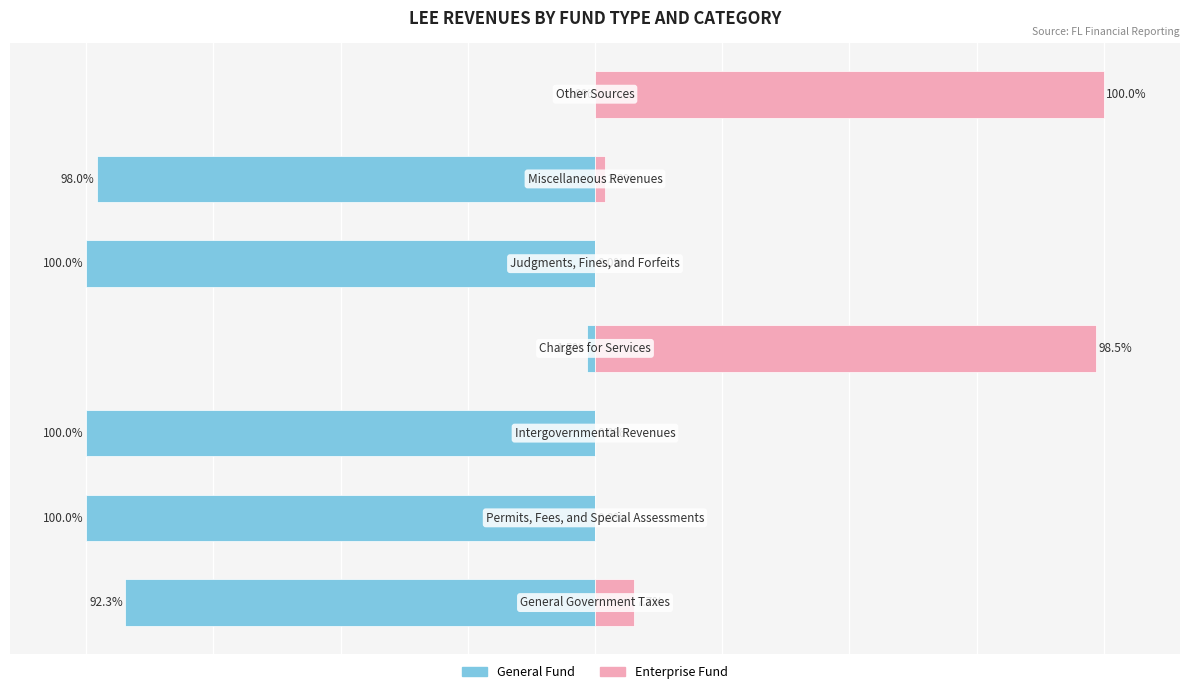

Which series changed the most between 3 and 5?

General Fund